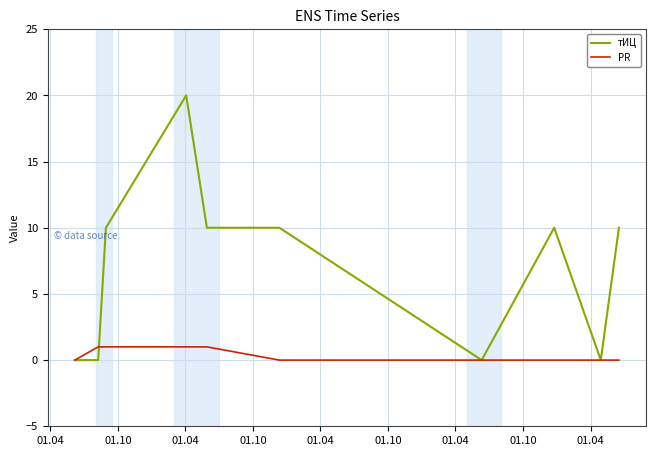

List the series in order of their peak value, highest first.

тИЦ, PR